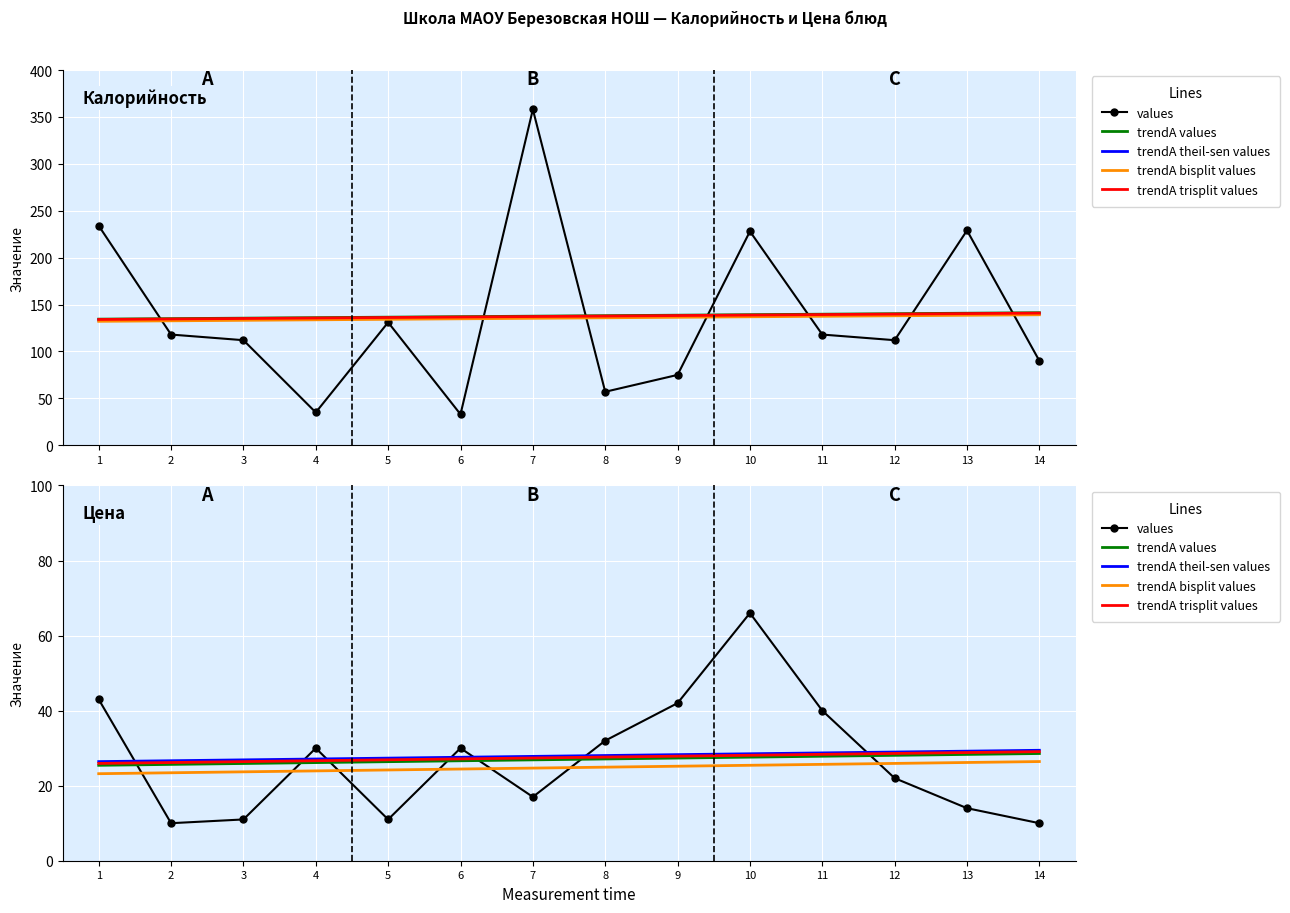

What value does the values series have at 3?

11.0